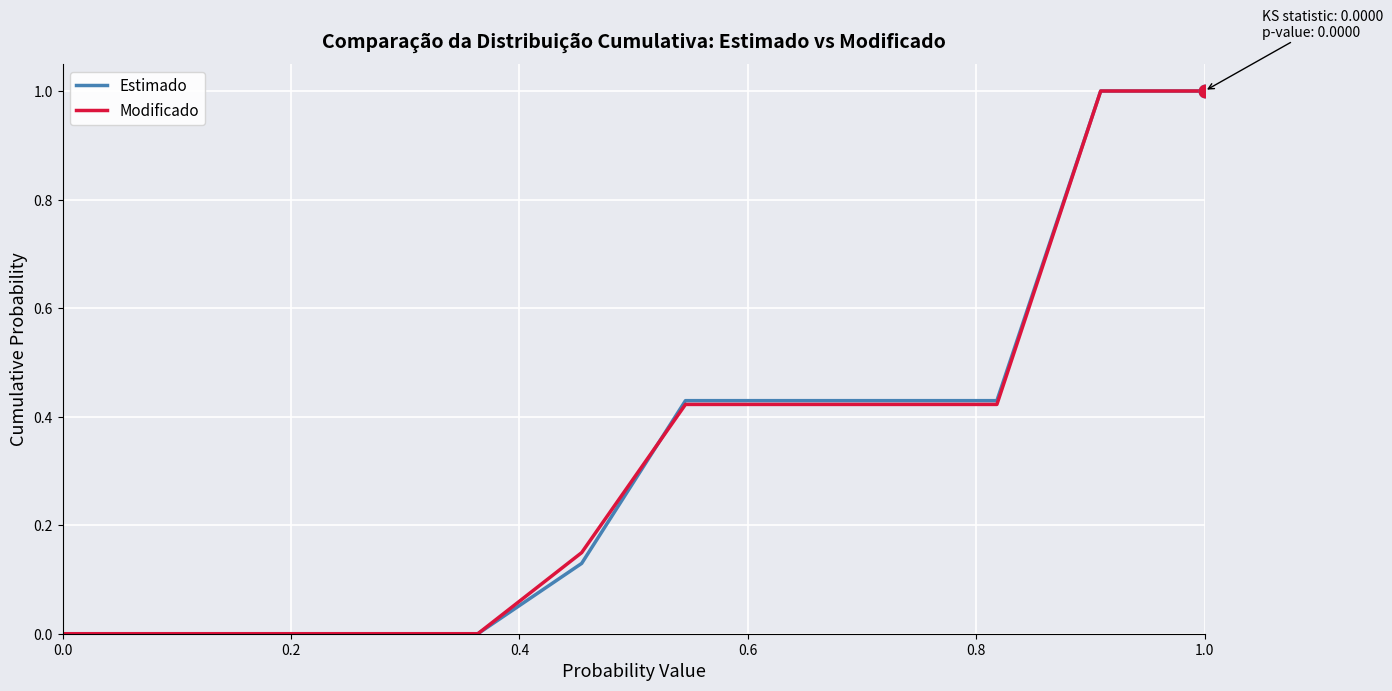

What is the average value of the Estimado series?

0.3